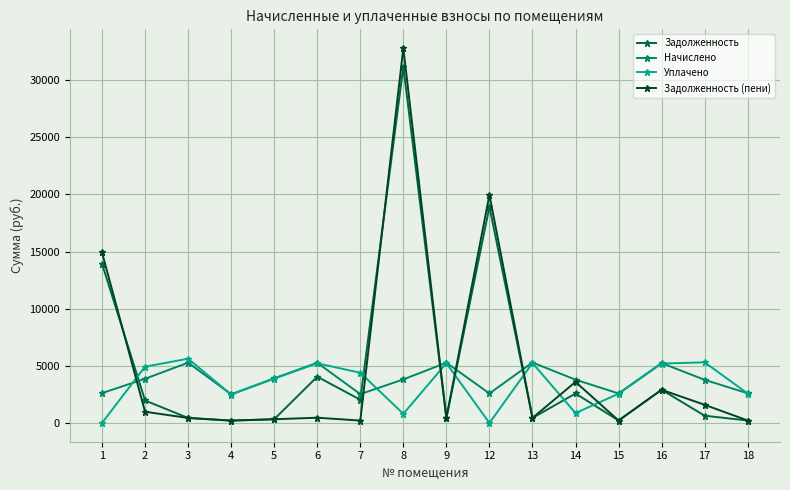

At which category does Начислено reach its first local peak?

3